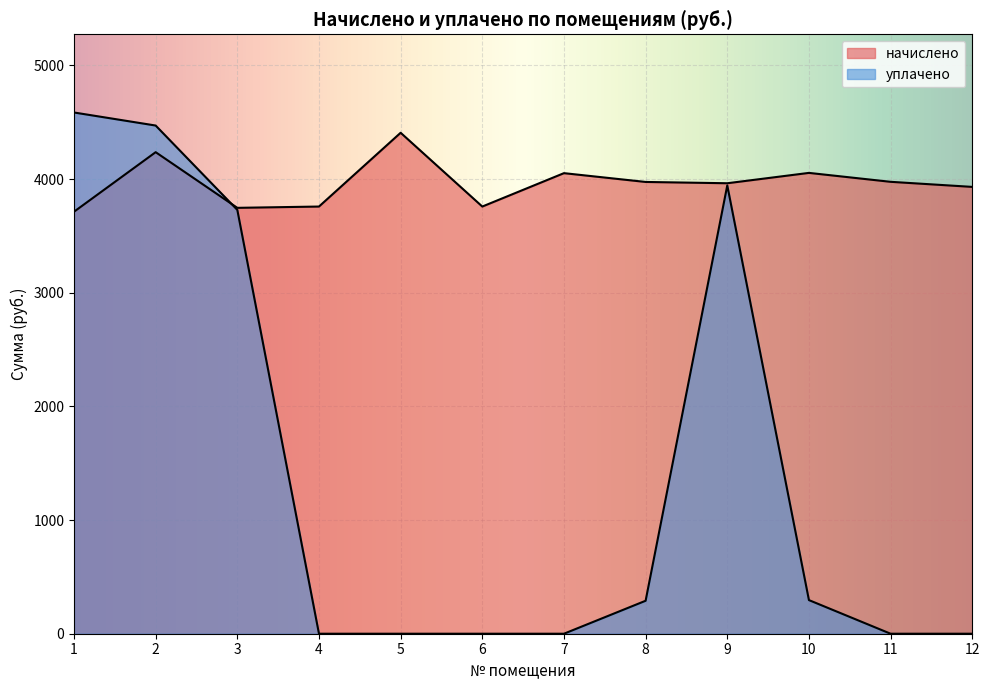

Rank the series at 10 from lowest to highest value.

уплачено, начислено